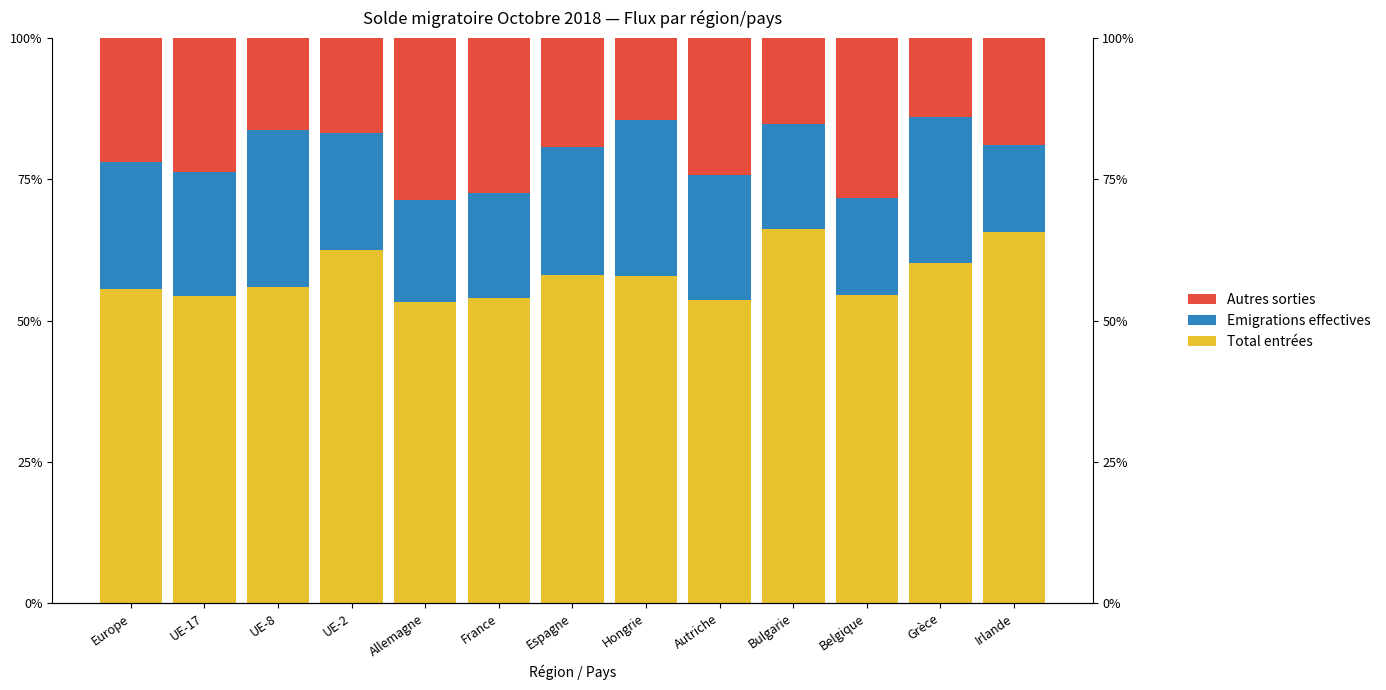

Is it true that Emigrations effectives equals 22.2 at Autriche?

True